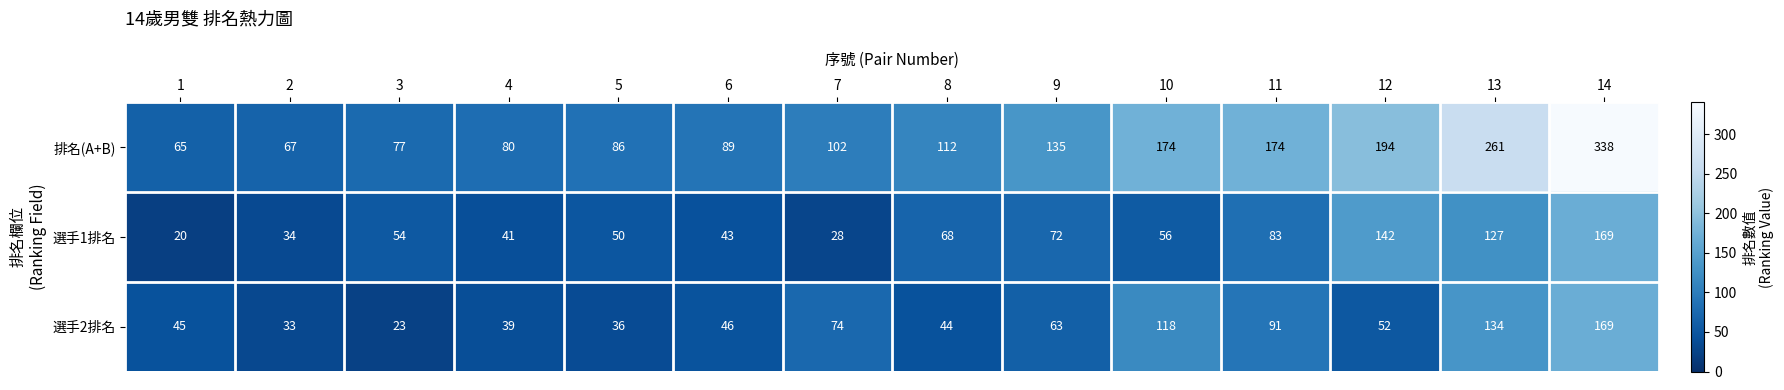

The value of 選手1排名 at 6 is 73. True or false?

False